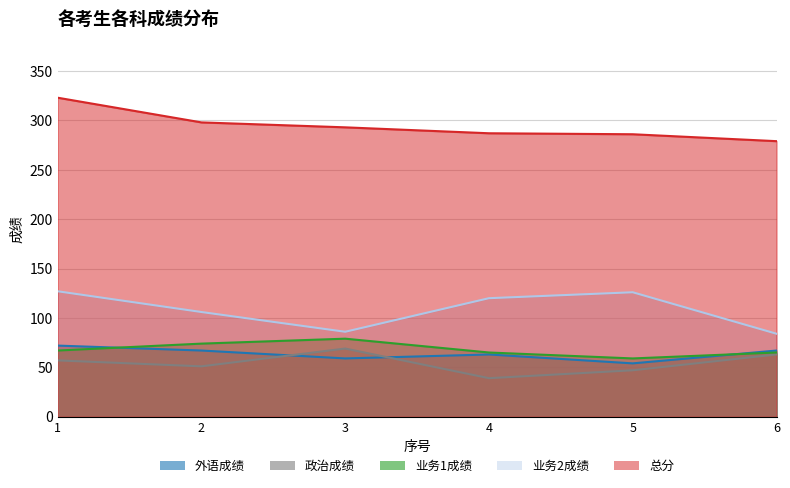

What is the minimum value for 政治成绩?

39